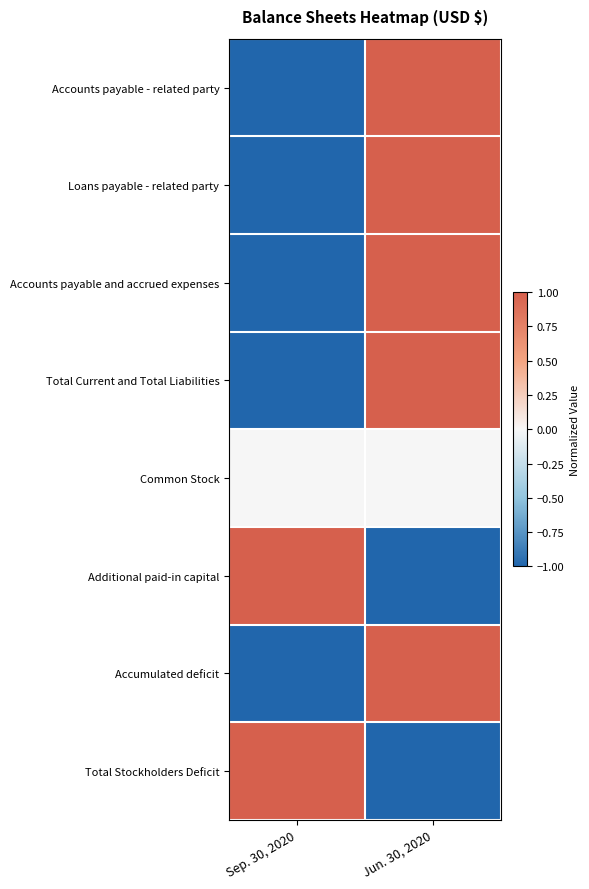

What is the maximum value shown in the chart?

1